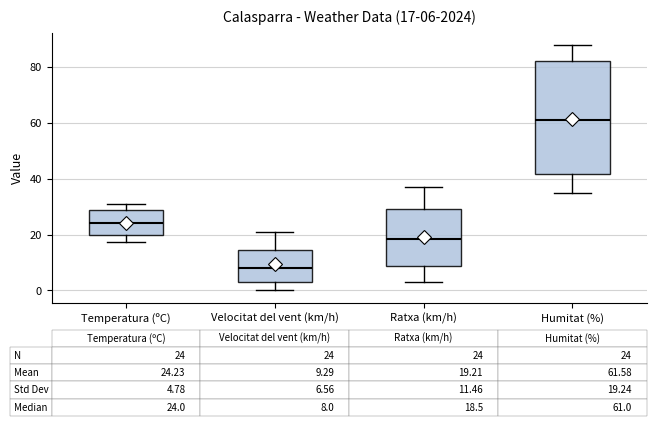

Which box has the lowest median line?

Velocitat del vent (km/h)